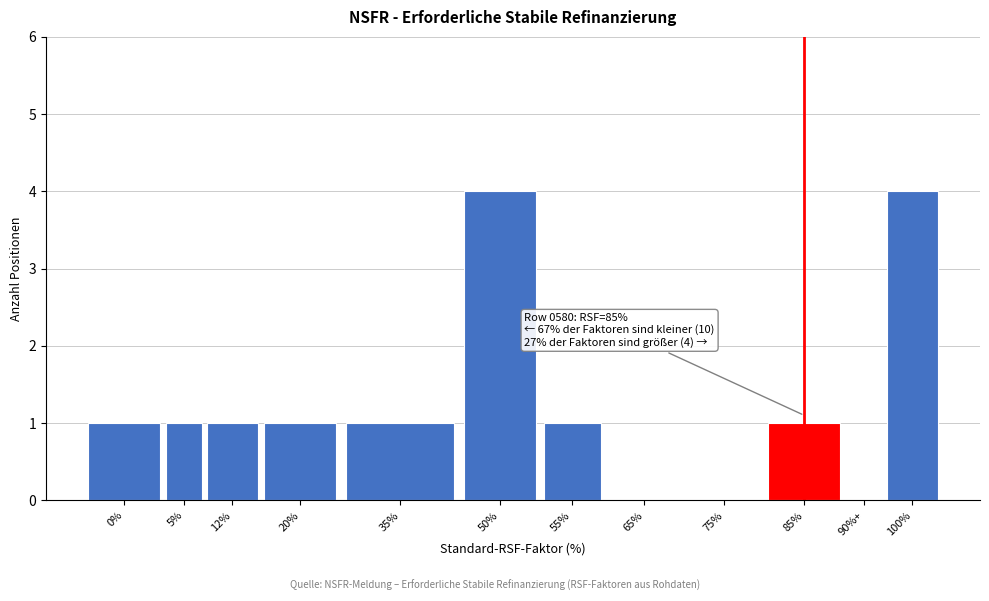

Reading right to left, list all the values displayed in this chart.

100%=4	90%+=0	85%=1	75%=0	65%=0	55%=1	50%=4	35%=1	20%=1	12%=1	5%=1	0%=1